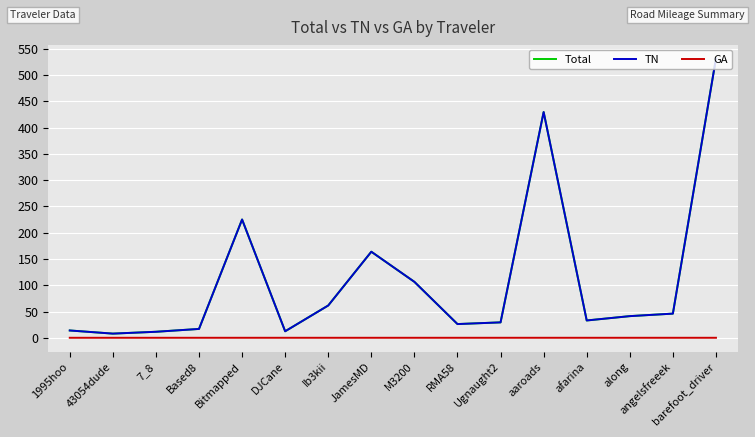

How many lines are shown in the chart?

3